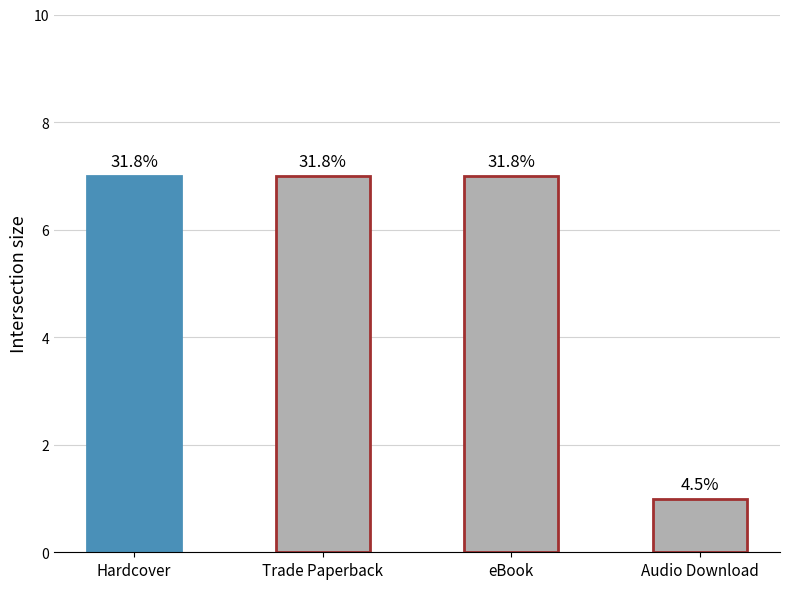

List the labels in order of value, largest first.

Hardcover, Trade Paperback, eBook, Audio Download